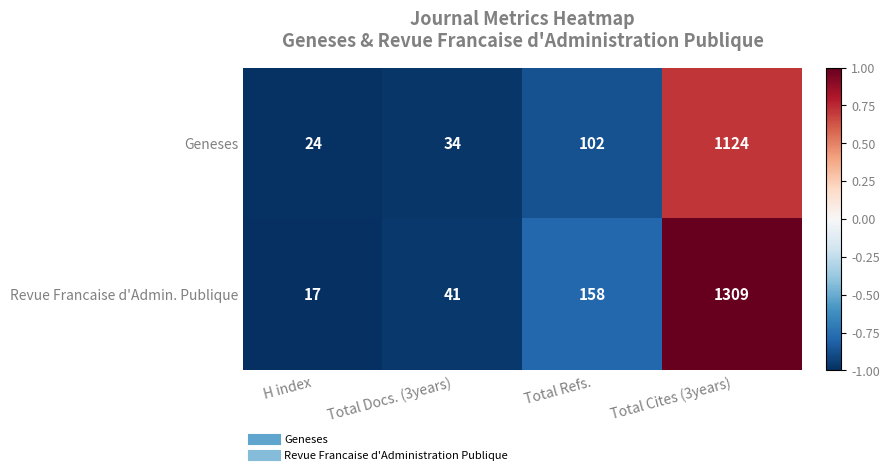

Reading right to left, extract all data points from this chart.

Geneses: 1124	102	34	24
Revue Francaise d'Admin. Publique: 1309	158	41	17